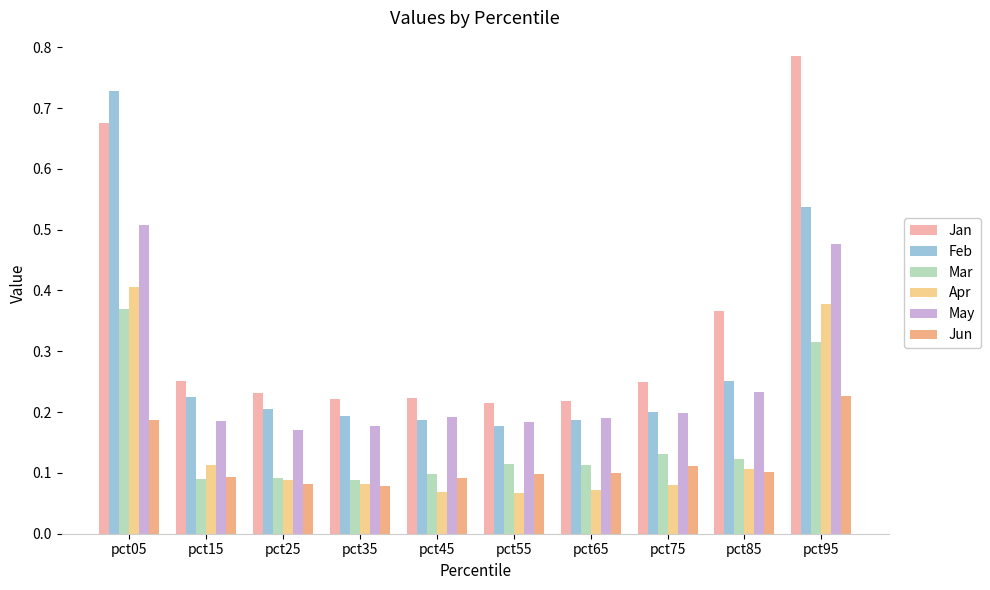

The Jun series shows 0.1 at pct55. True or false?

True